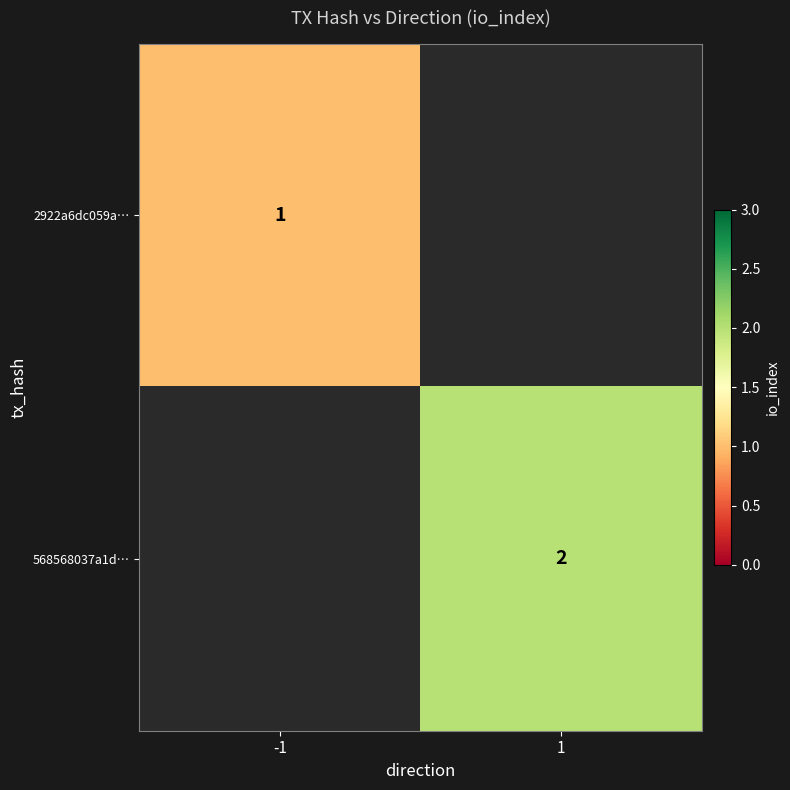

Is it true that 2922a6dc059a… equals 2 at -1?

False